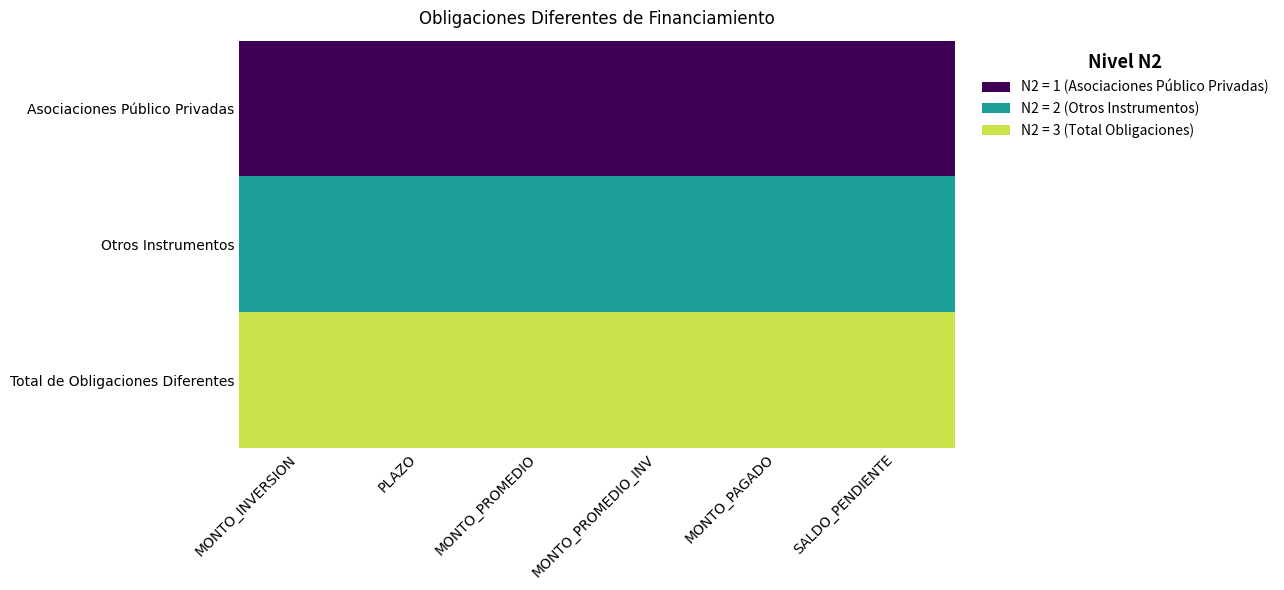

At how many categories does at least one series exceed 1?

6